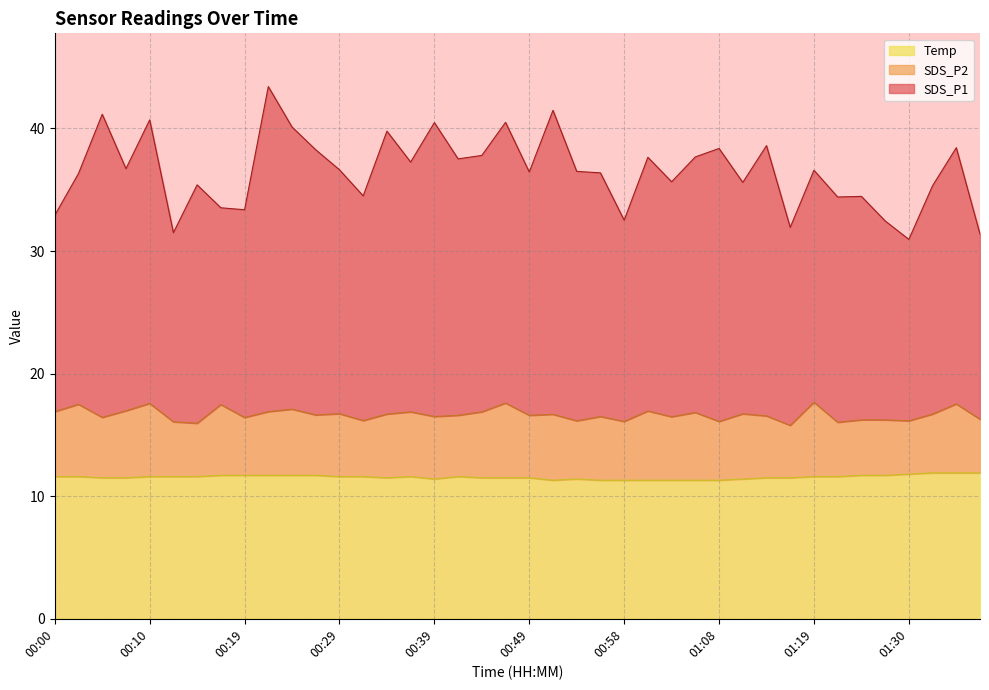

The SDS_P1 series shows 39.8 at 00:34. True or false?

True